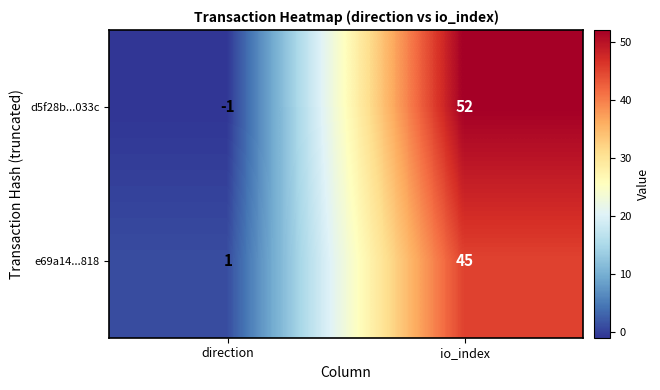

Which series changed the most between direction and io_index?

d5f28b...033c